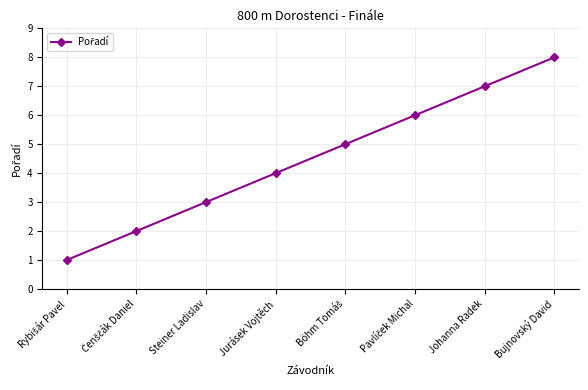

How many values are between 3 and 7?

5